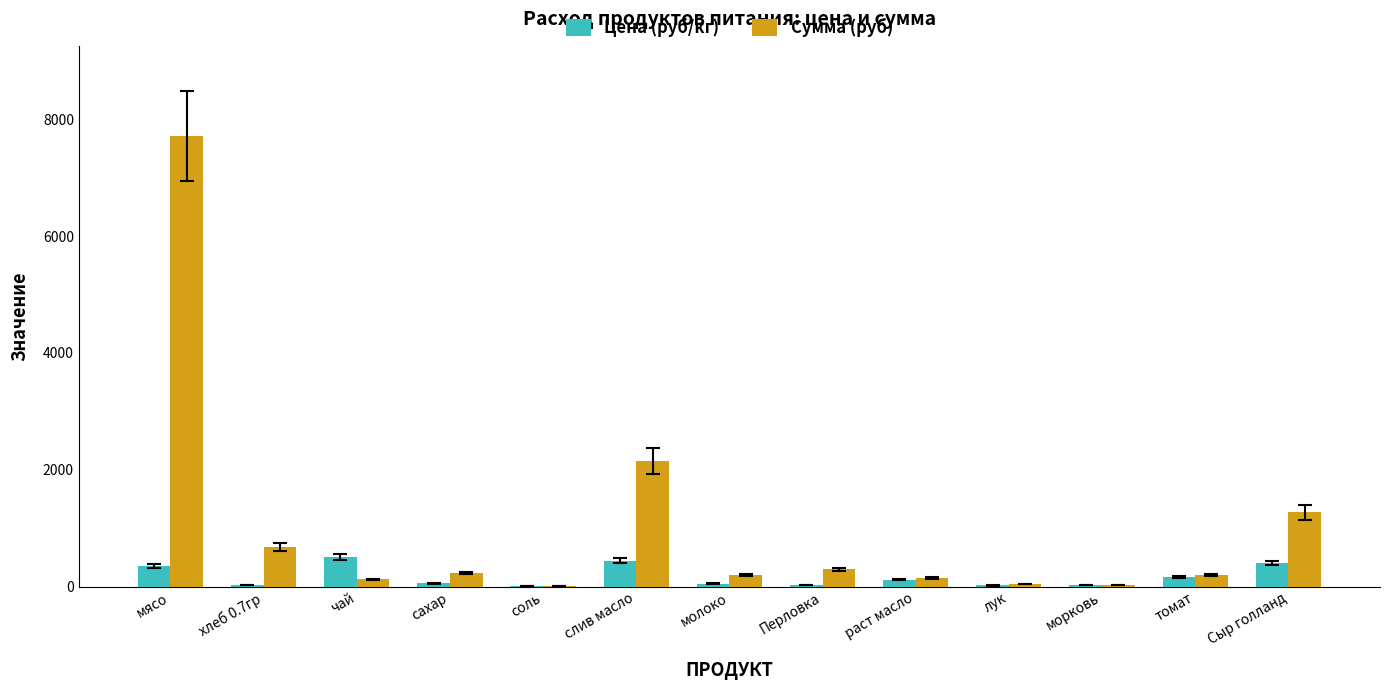

Which label corresponds to the largest value in the chart?

мясо